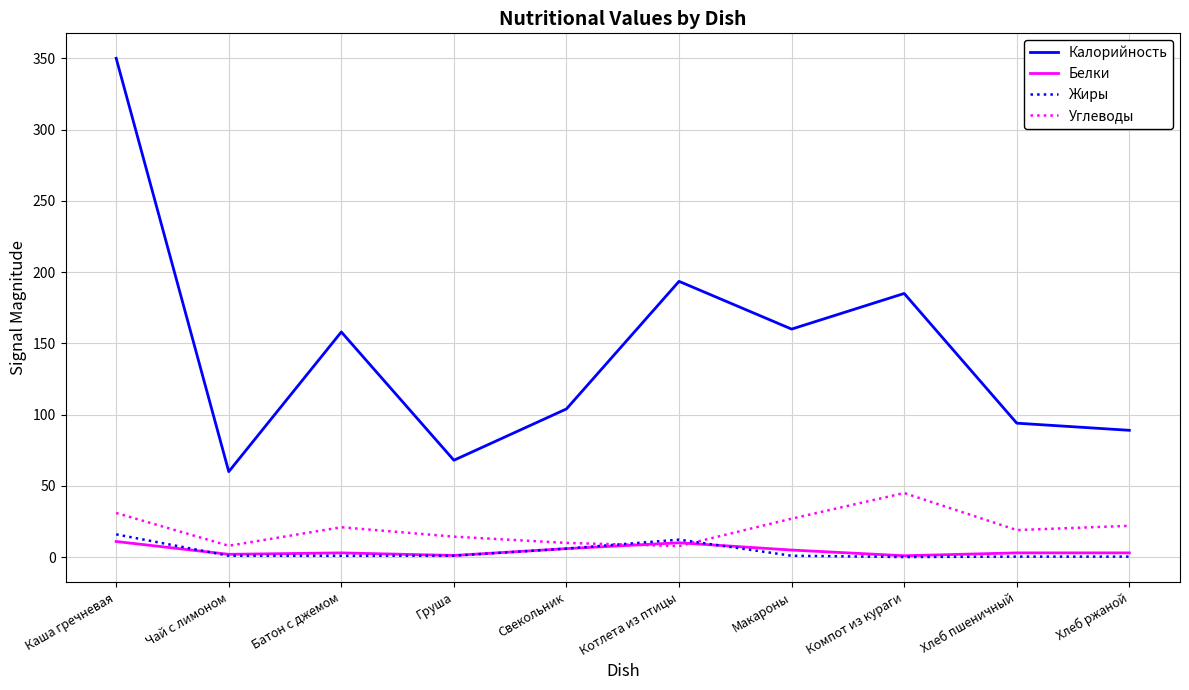

Which category has the highest value in the Углеводы series?

Компот из кураги